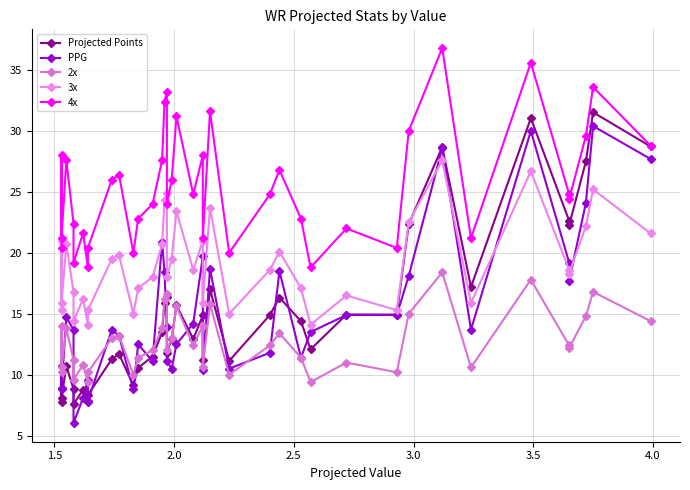

What is the difference between the maximum and minimum values in the 4x series?

18.0